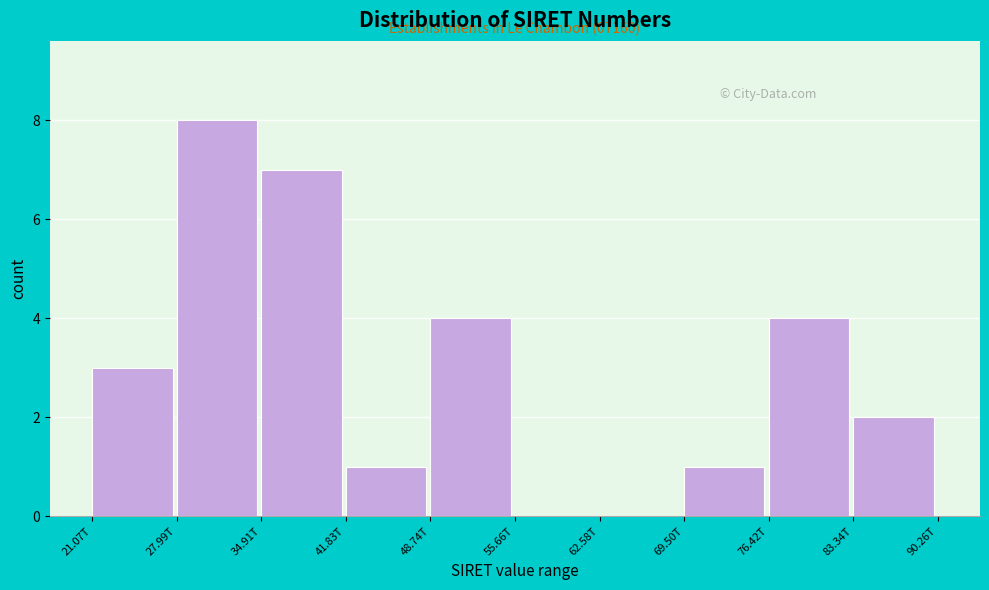

Reading right to left, extract all data points from this chart.

83.34T=2	76.42T=4	69.50T=1	62.58T=0	55.66T=0	48.74T=4	41.83T=1	34.91T=7	27.99T=8	21.07T=3